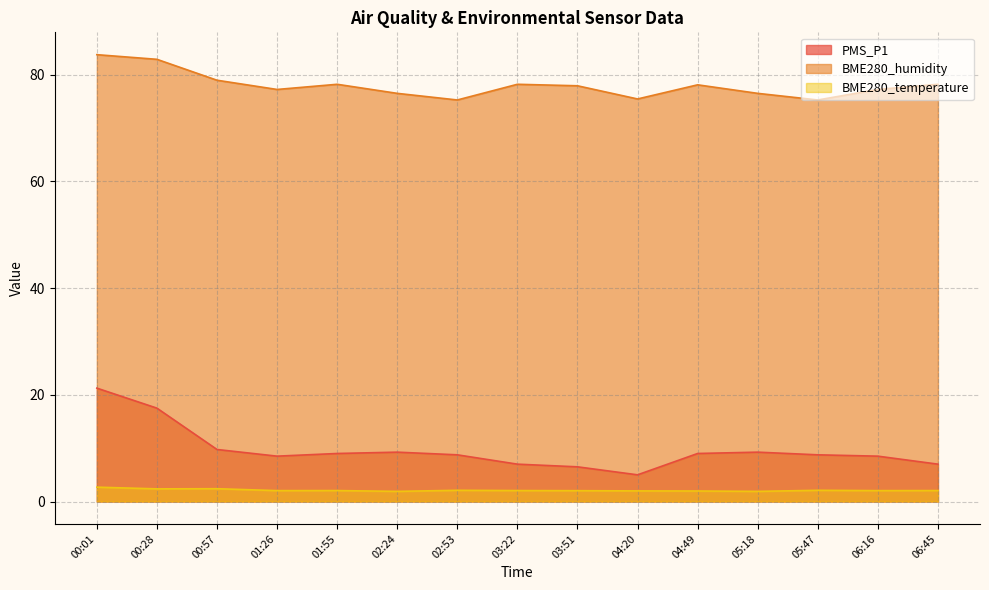

True or false: PMS_P1 has a value of 9.2 at 02:24.

True